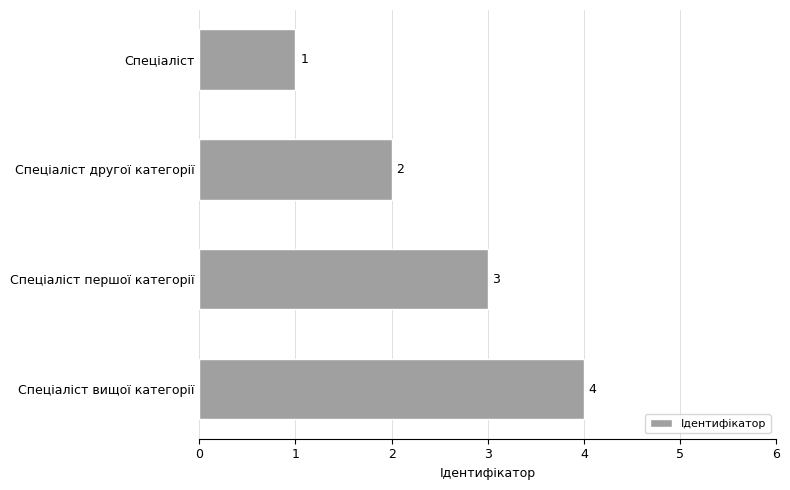

The chart shows a value of 4 at Спеціаліст другої категорії. True or false?

False